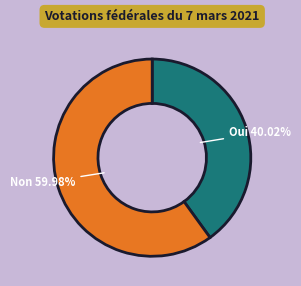

Is there any slice that represents more than half of the pie?

Yes